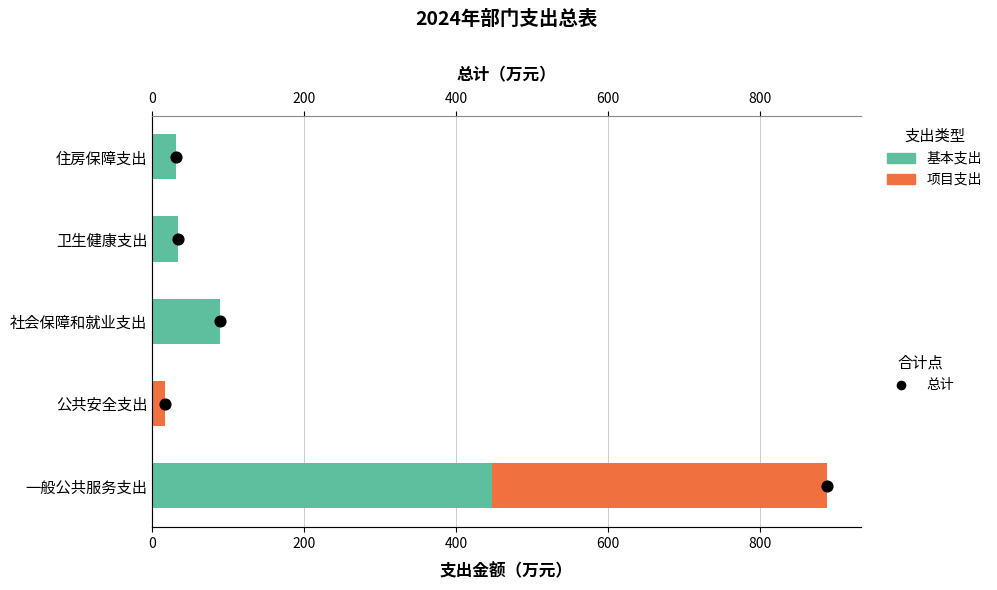

Is the value of 基本支出 at 600 greater than the value of 总计 at 200?

Yes